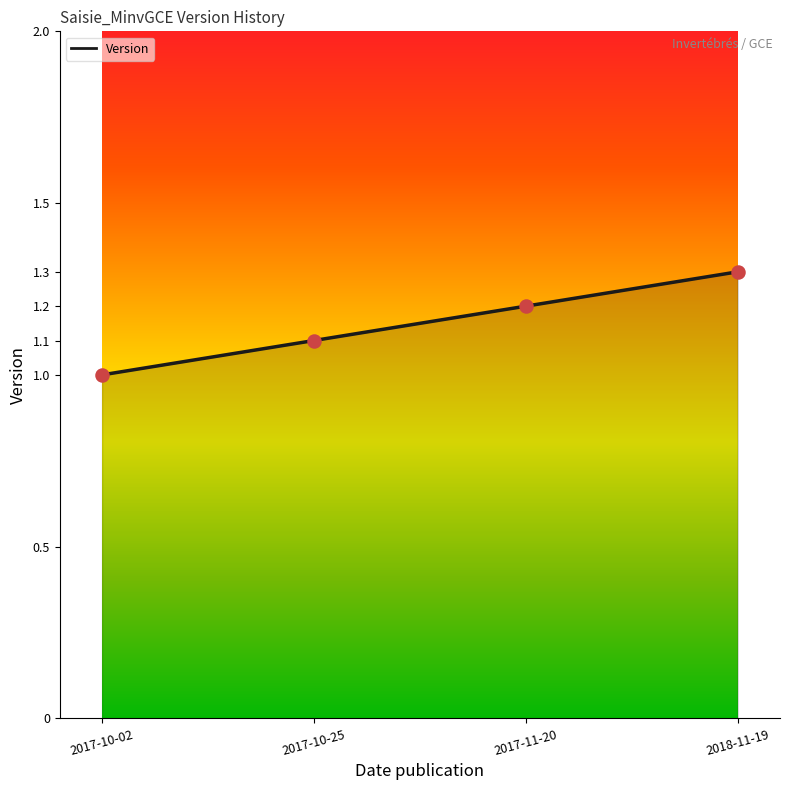

What is the ratio of the value at 2017-10-02 to the value at 2017-11-20?

0.8